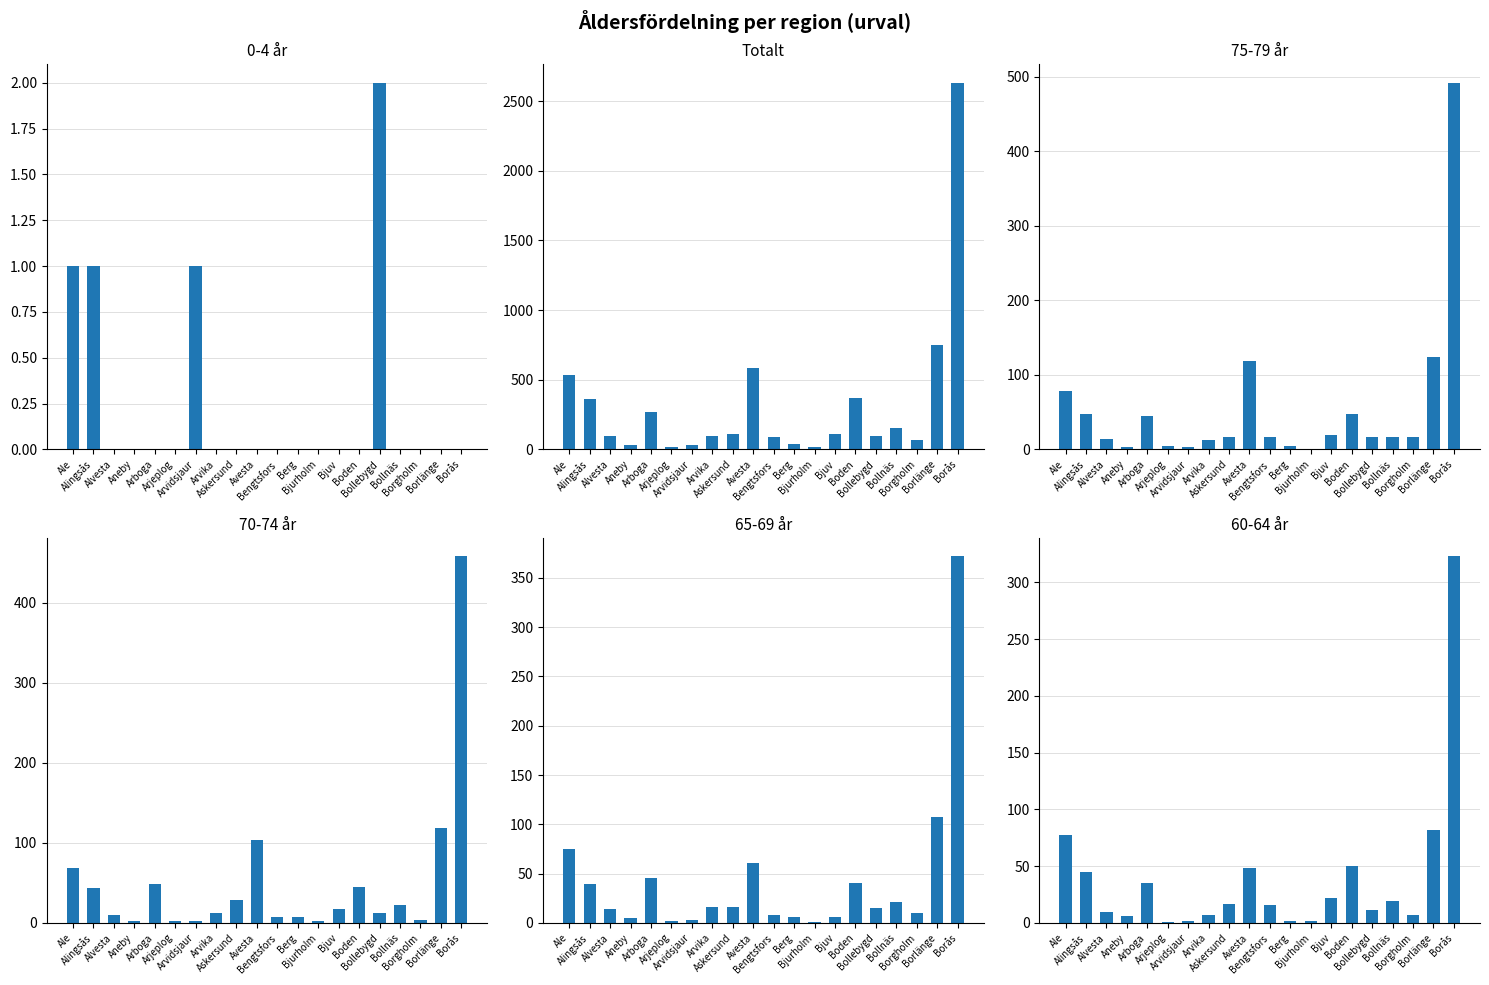

What are all the series names shown in the legend?

0-4 år, Totalt, 75-79 år, 70-74 år, 65-69 år, 60-64 år